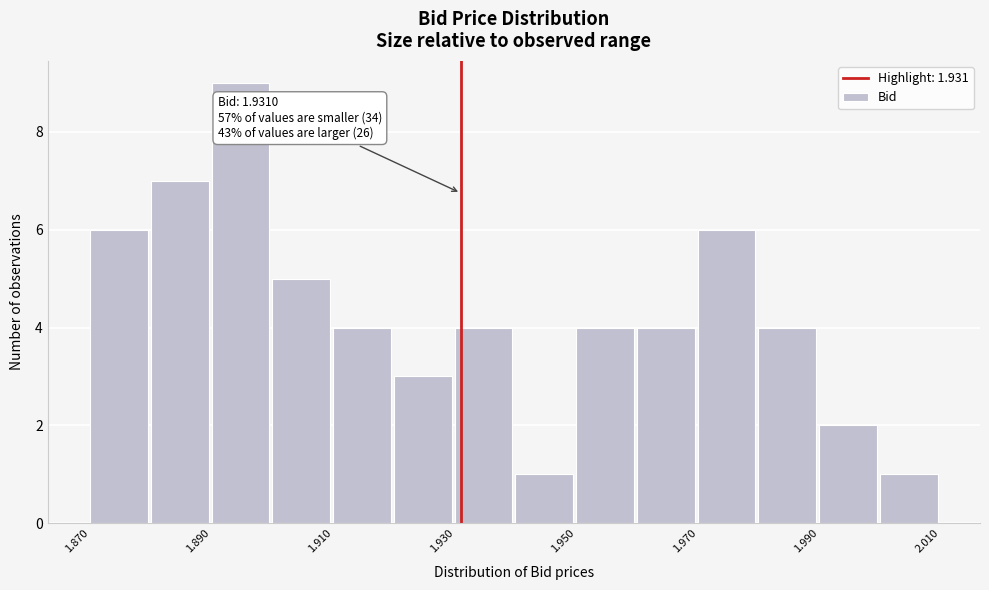

Which range on the x-axis has the tallest bar?

1.89 to 1.90